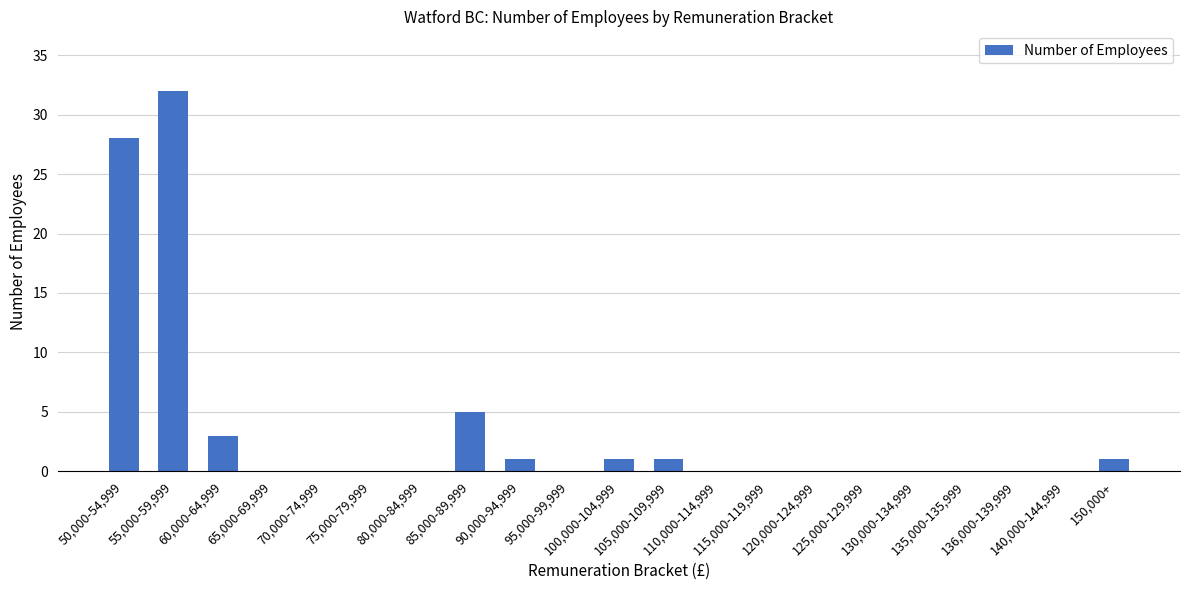

What is the difference between the values at 90,000-94,999 and 140,000-144,999?

1